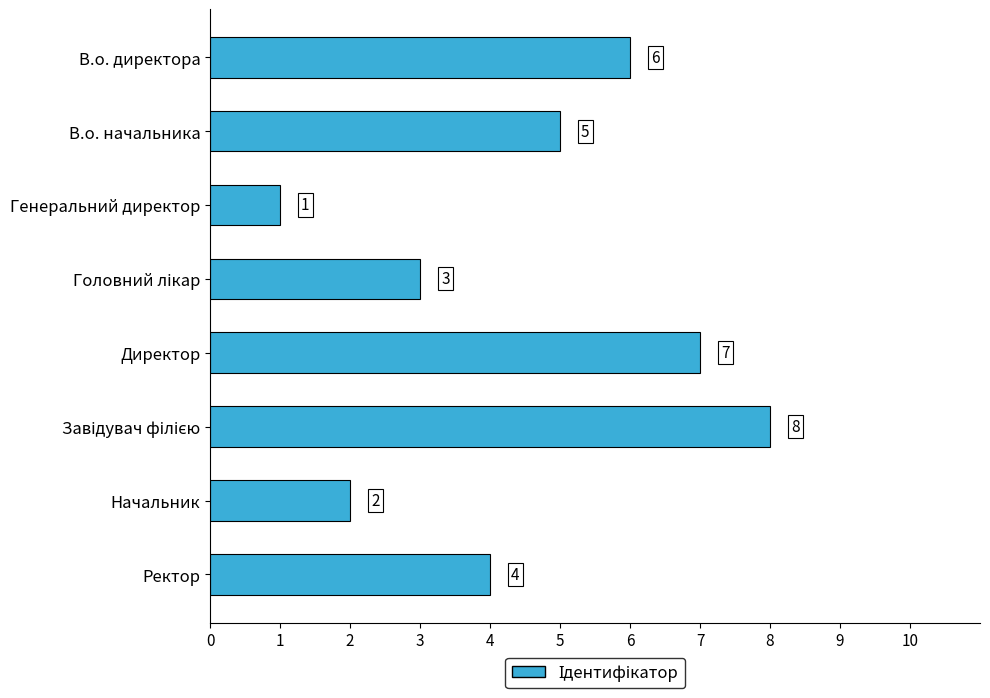

True or false: the data shows 7 at Директор.

True